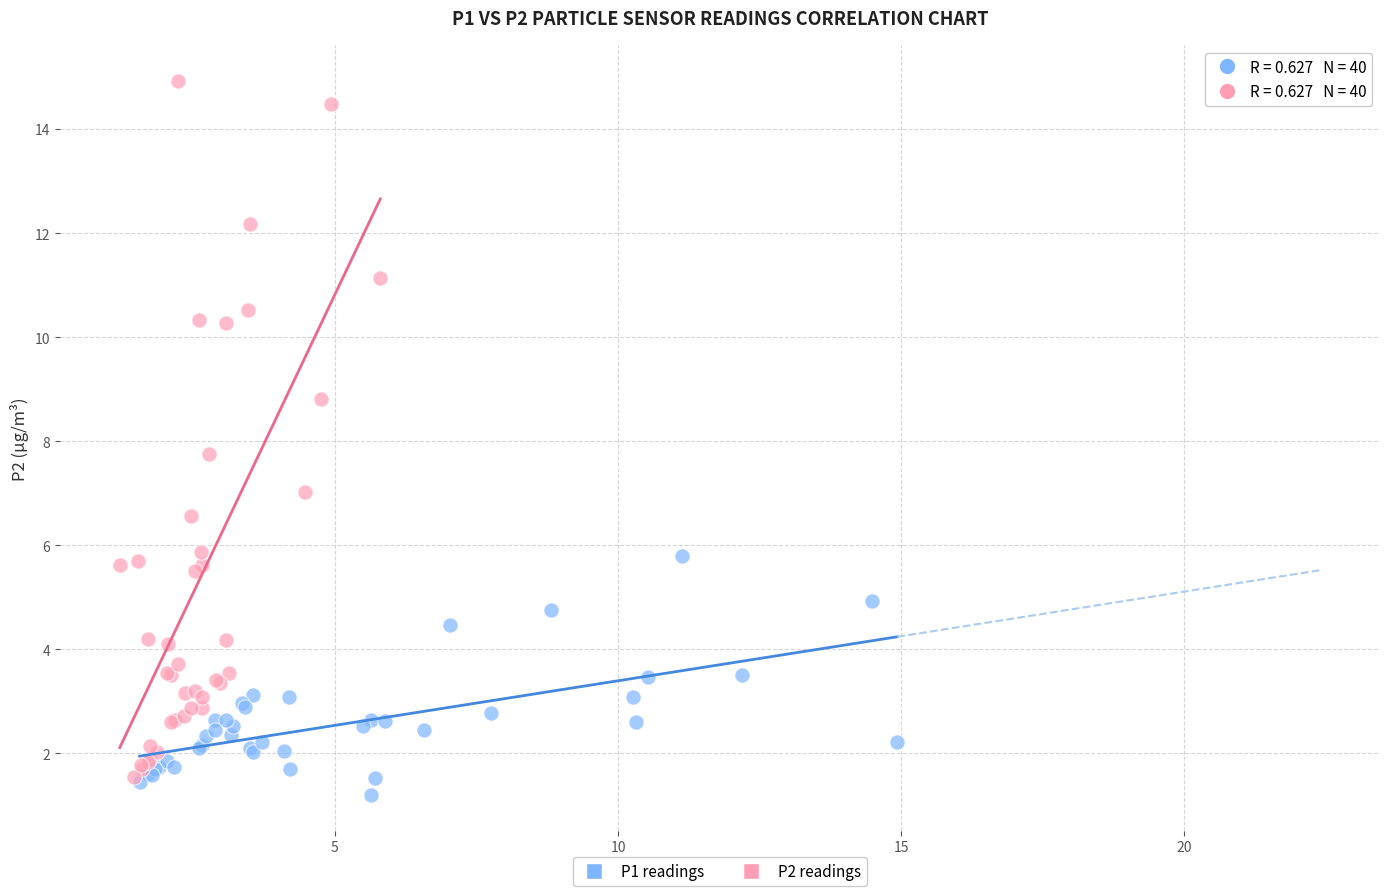

Which series contains the highest Y value?

P2 readings